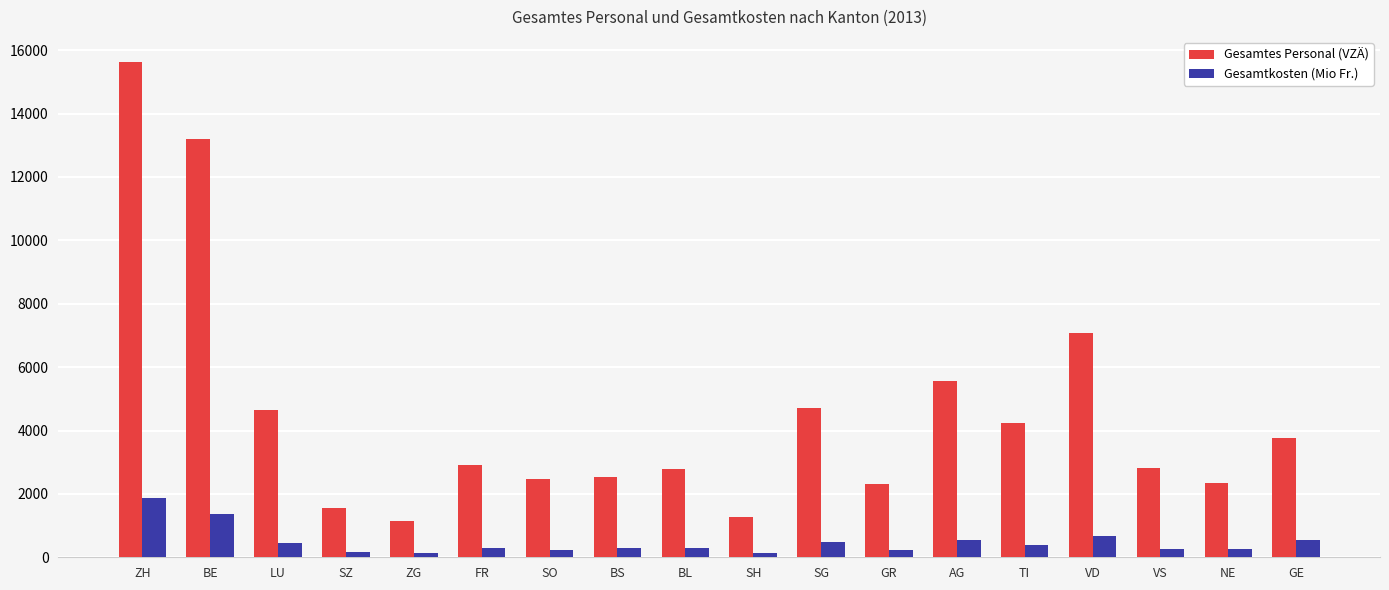

The Gesamtes Personal (VZÄ) series shows 587.0 at BL. True or false?

False